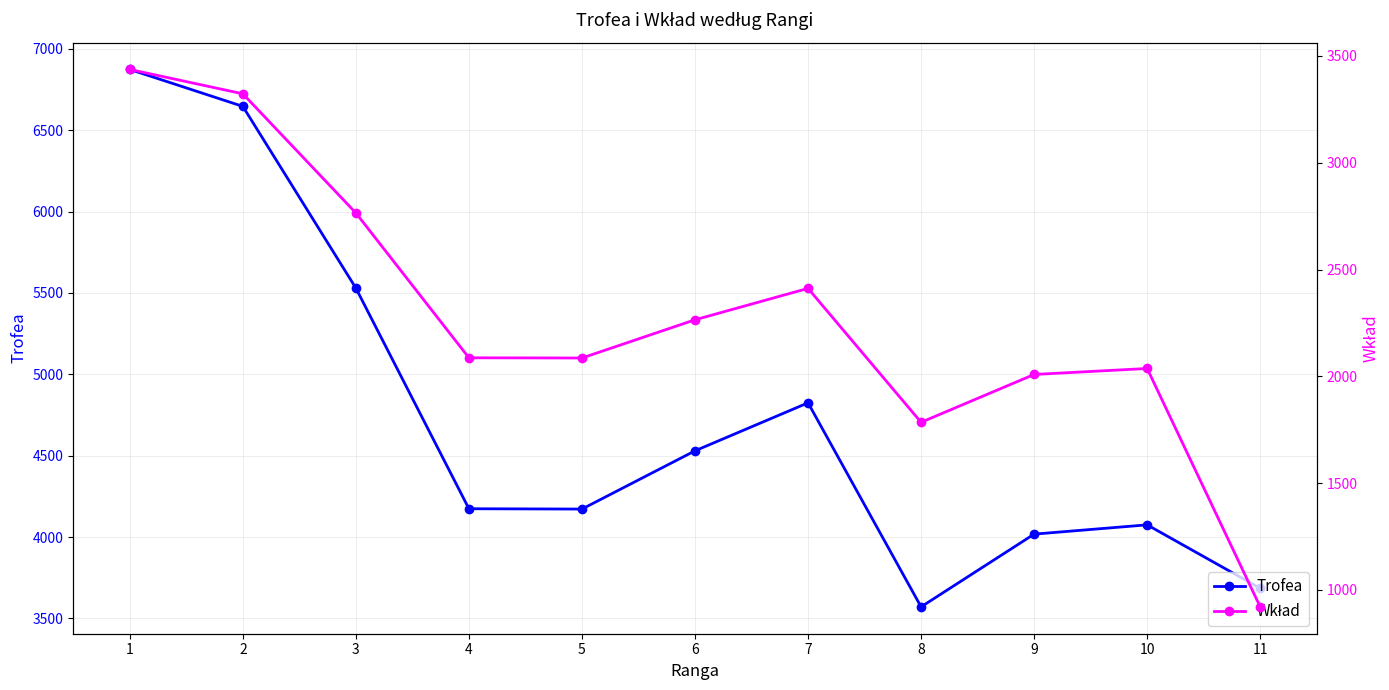

What is the difference between the Trofea values at 7 and 1?

2049